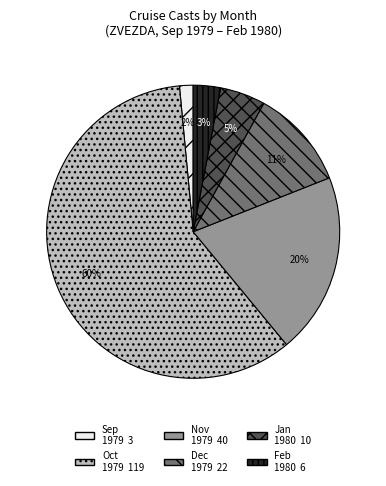

Is there any slice that represents more than half of the pie?

Yes